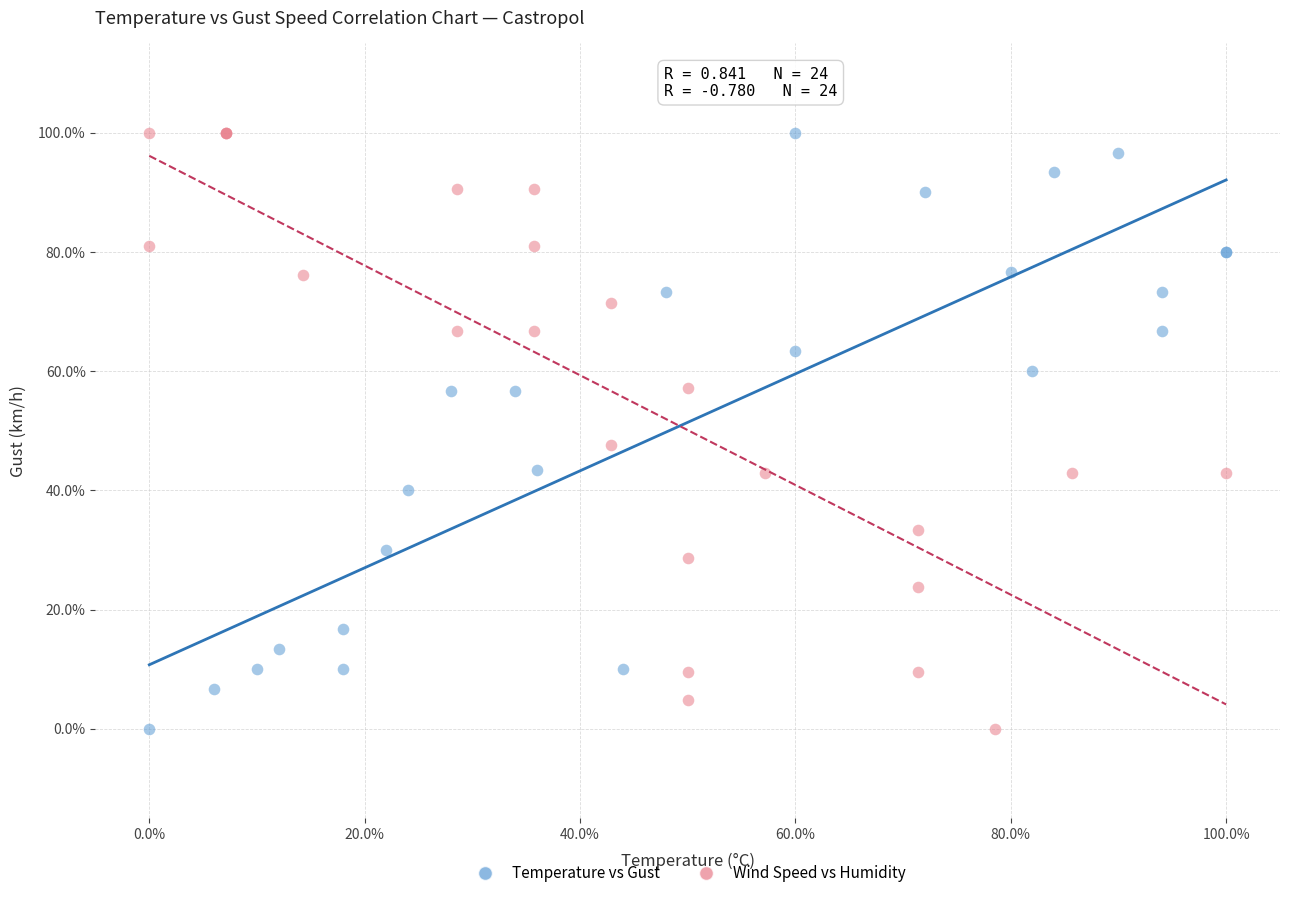

What are all the series names shown in the legend?

Temperature vs Gust, Wind Speed vs Humidity